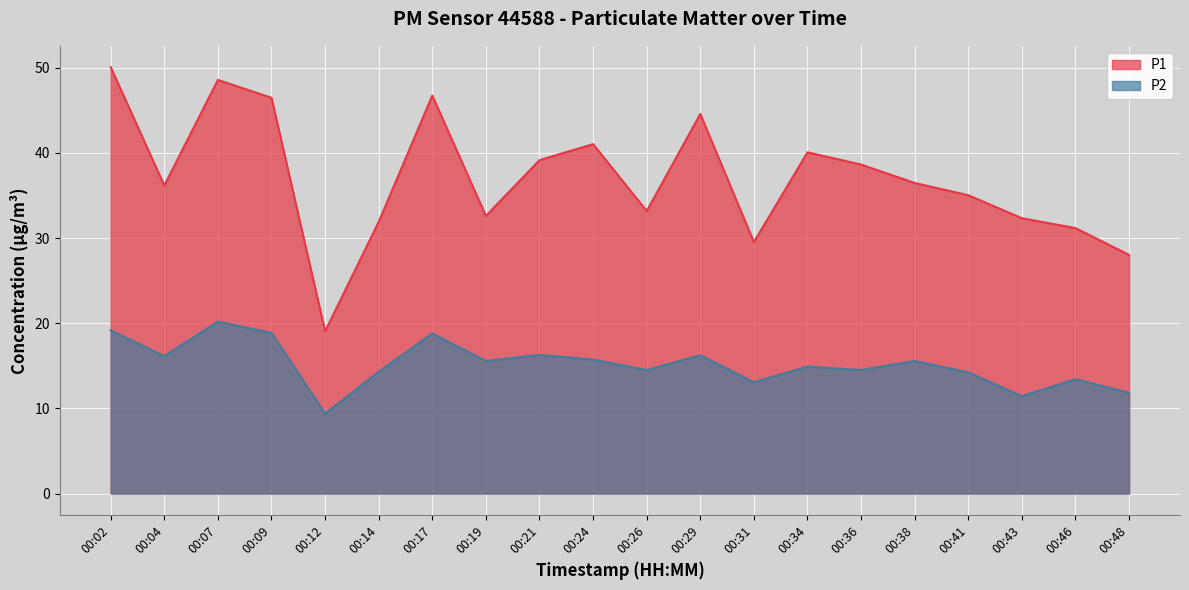

The P2 series shows 14.5 at 00:36. True or false?

True